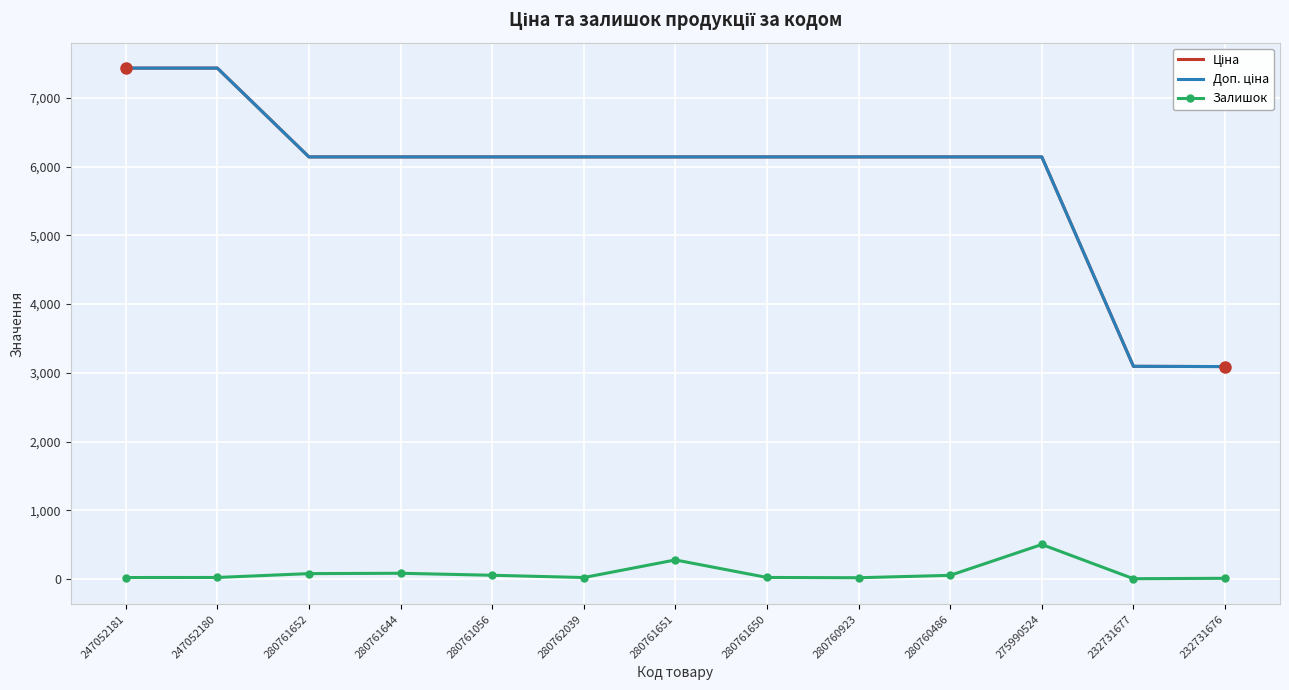

The Залишок series shows 792.4 at 275990524. True or false?

False